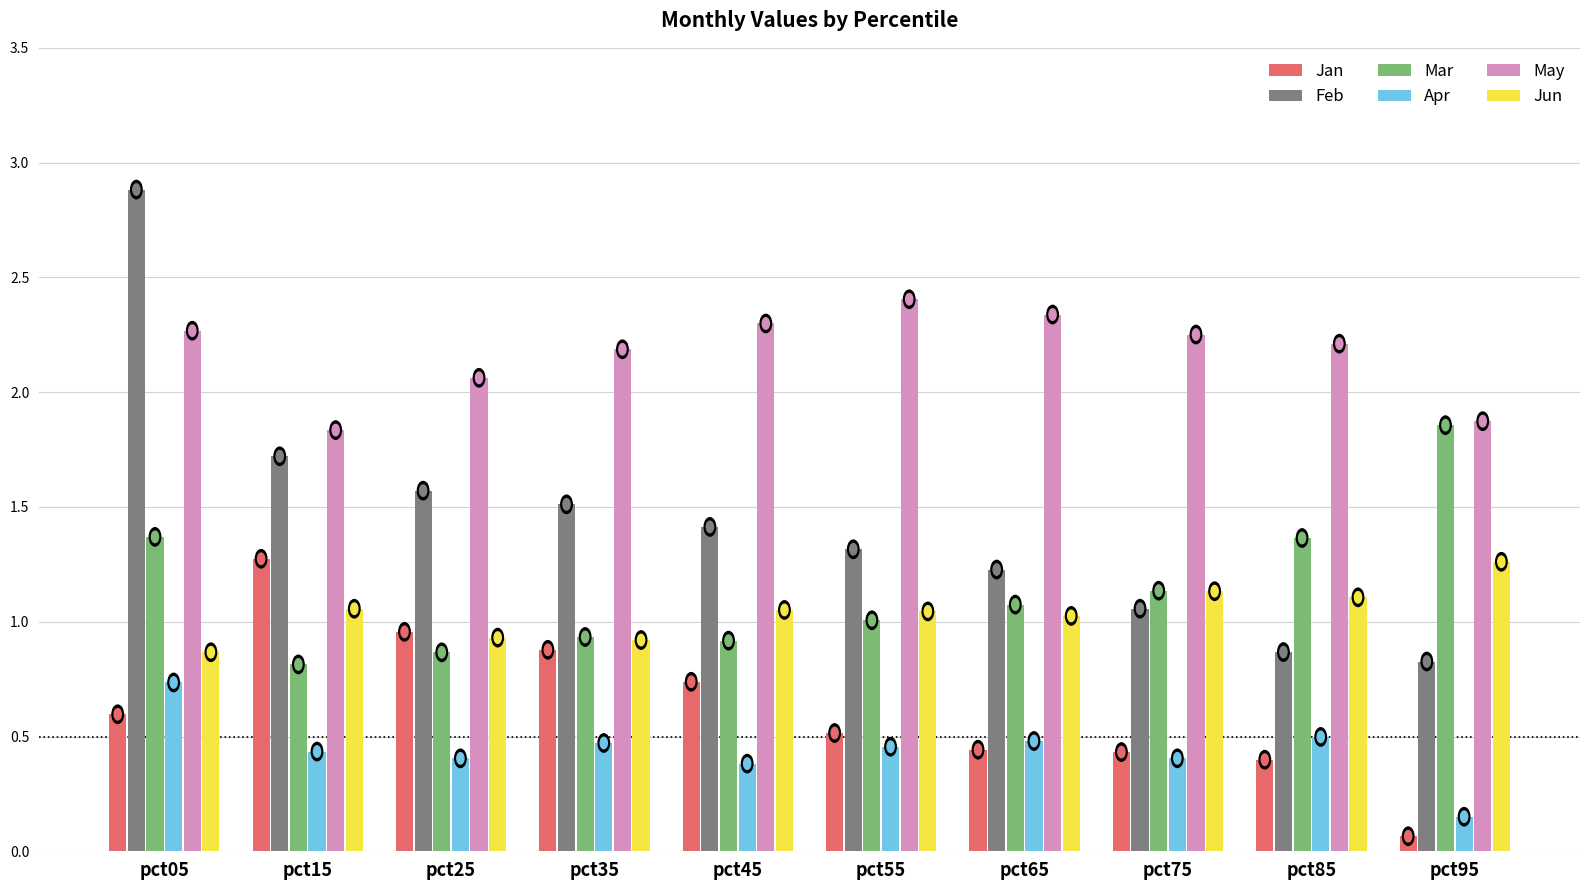

Which series has the widest spread of values?

Feb